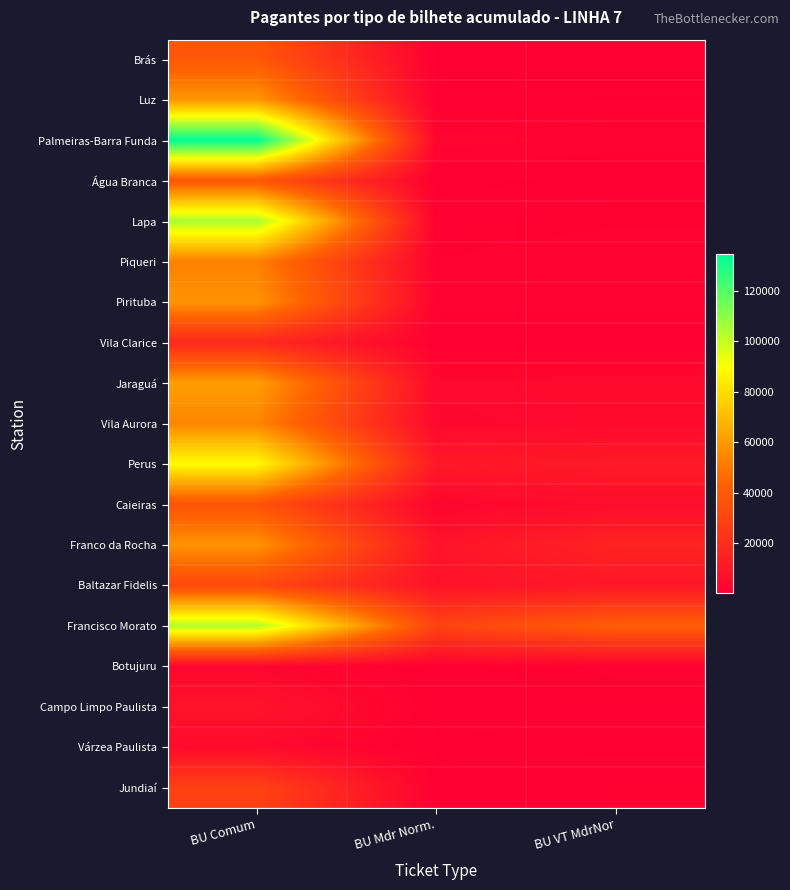

What is the spread (max minus min) of values at BU Comum?

131188